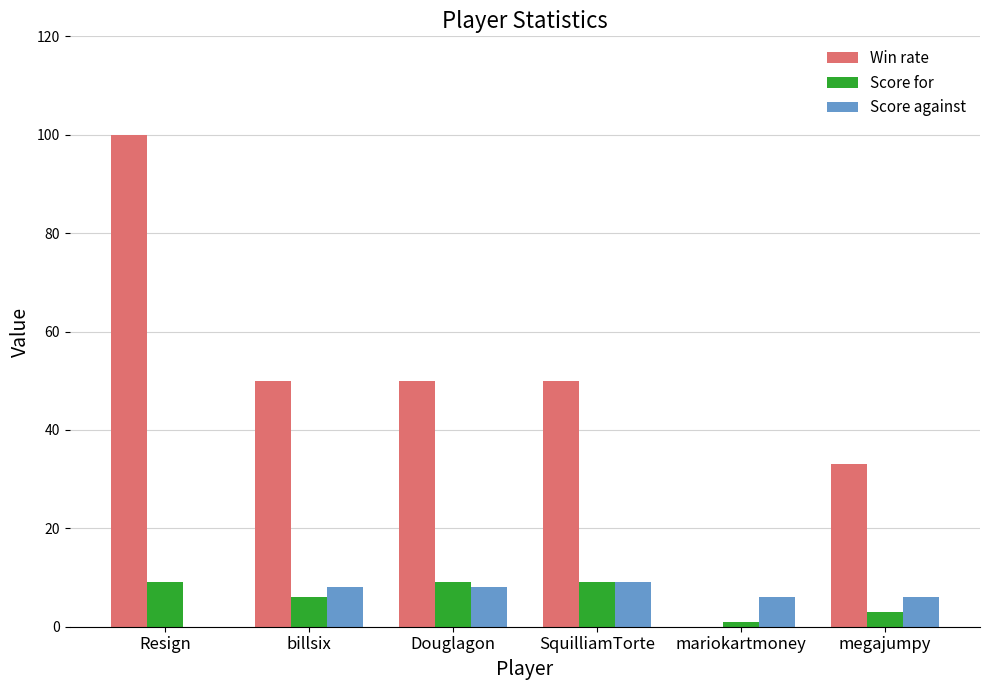

Are the bars grouped side by side (vs. stacked)?

Yes